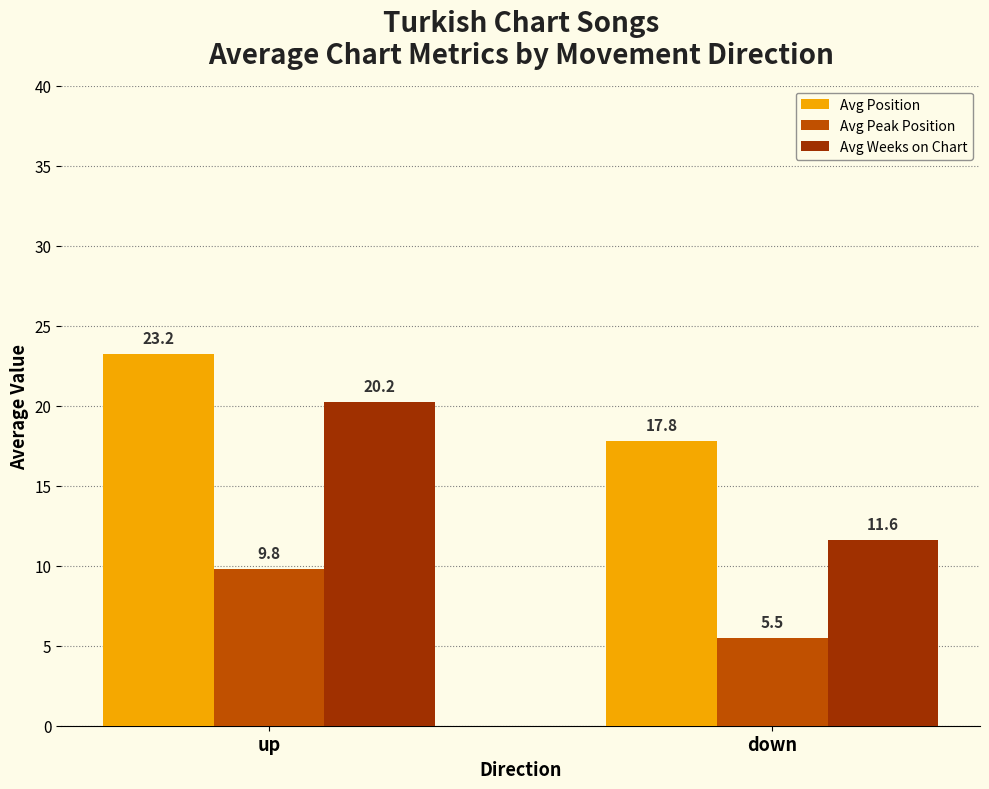

How many groups of bars are there?

2